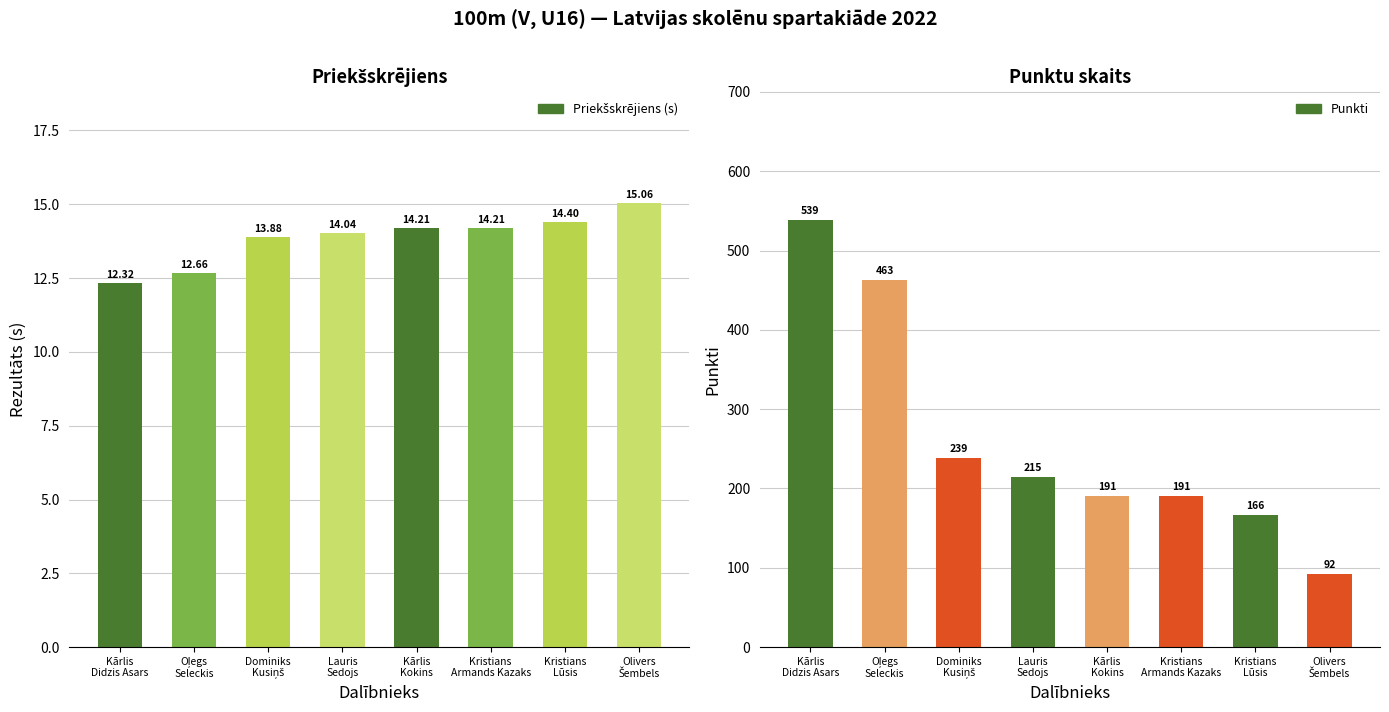

Where does the Punkti series first go above 215?

Kārlis
Didzis Asars